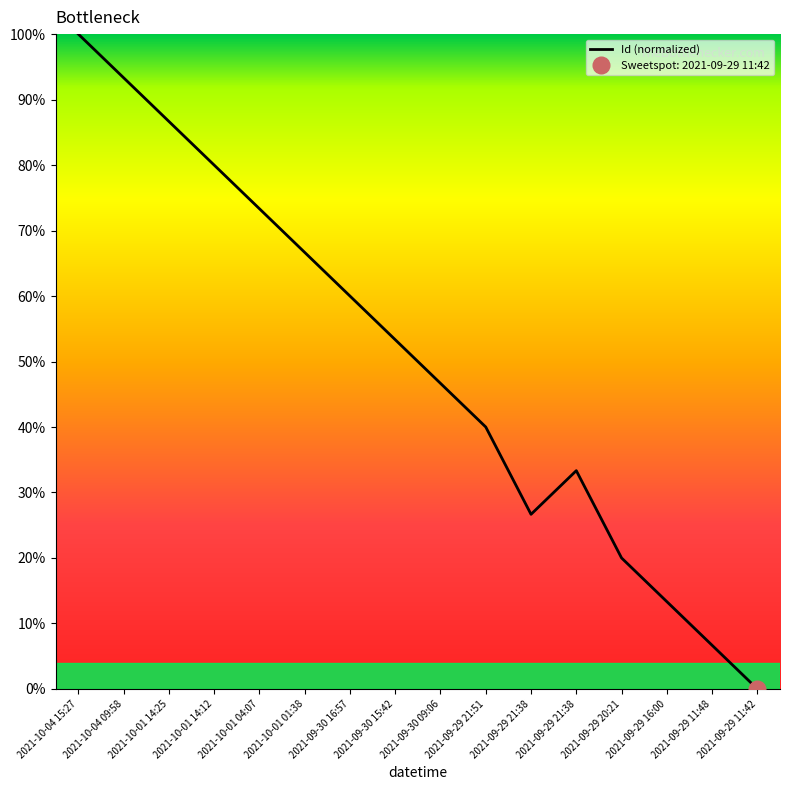

How many values are below 53?

8